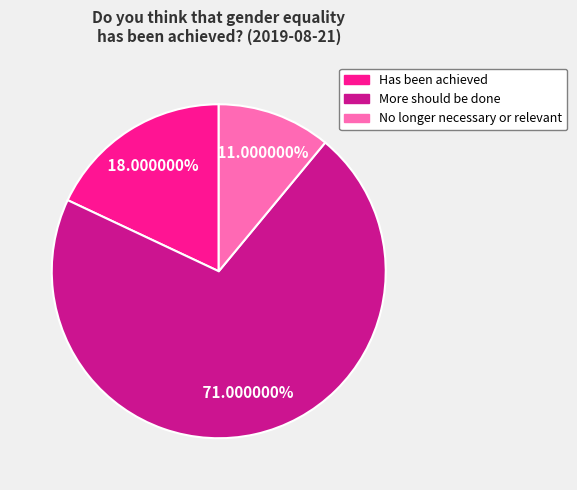

Do More should be done and Has been achieved together represent more than half of the pie?

Yes